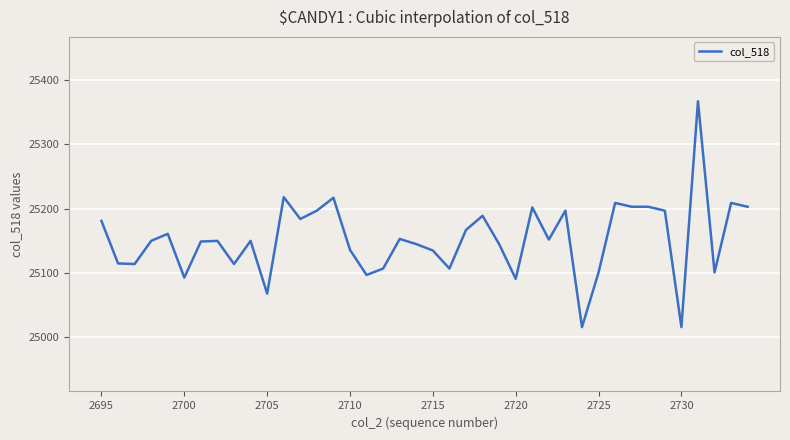

What is the smallest value displayed?

25016